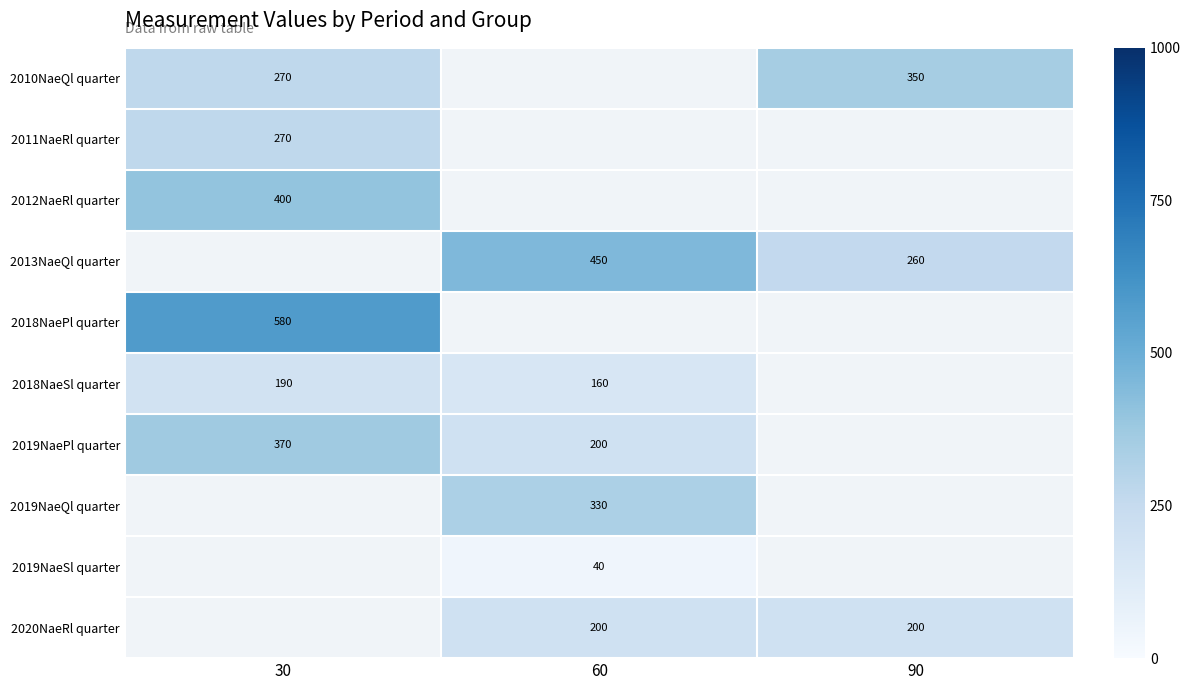

The value of 2018NaeSl quarter at 60 is 274. True or false?

False